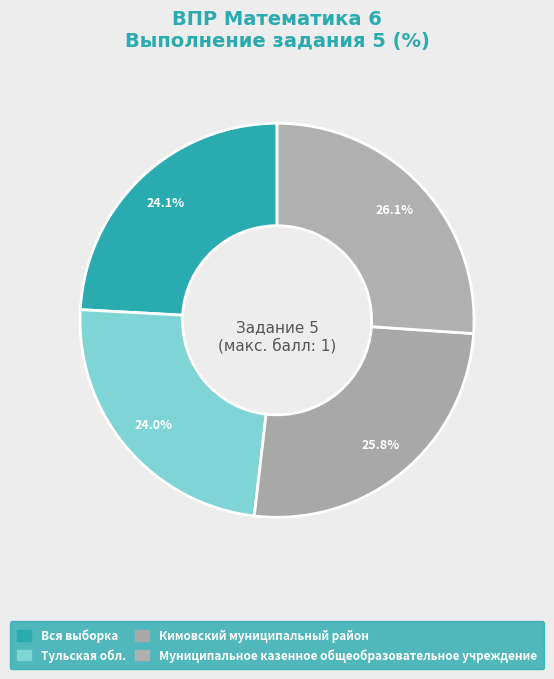

Count the number of slices in the pie.

4